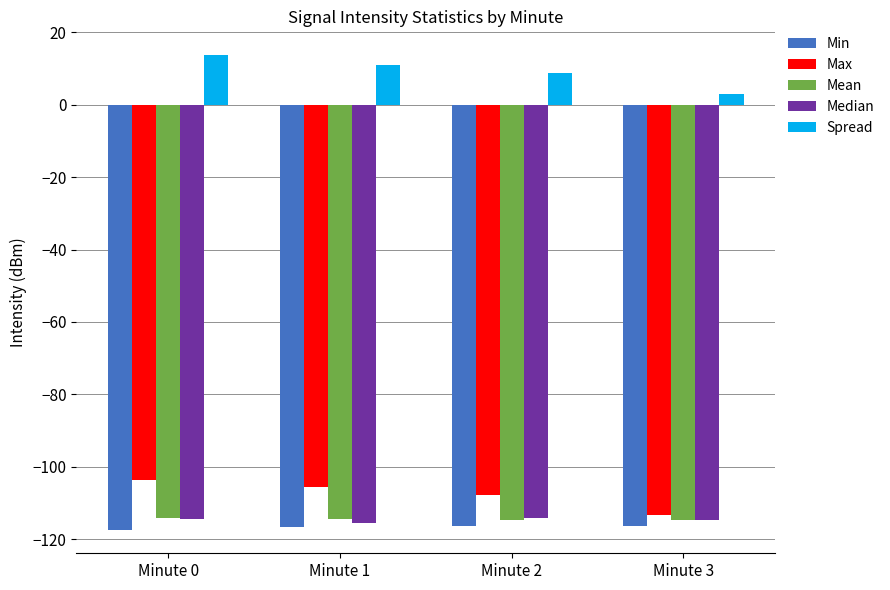

What is the greatest value displayed?

13.8